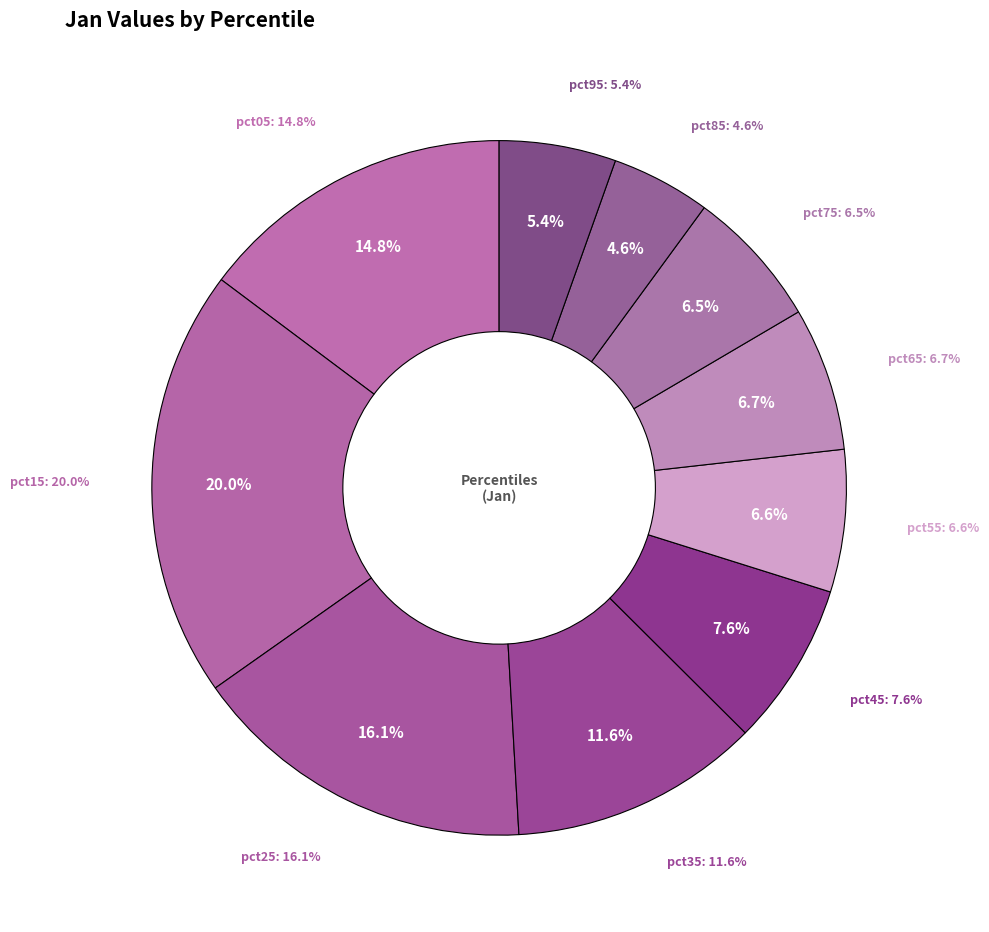

How much of the chart is everything except pct65?

93.3%